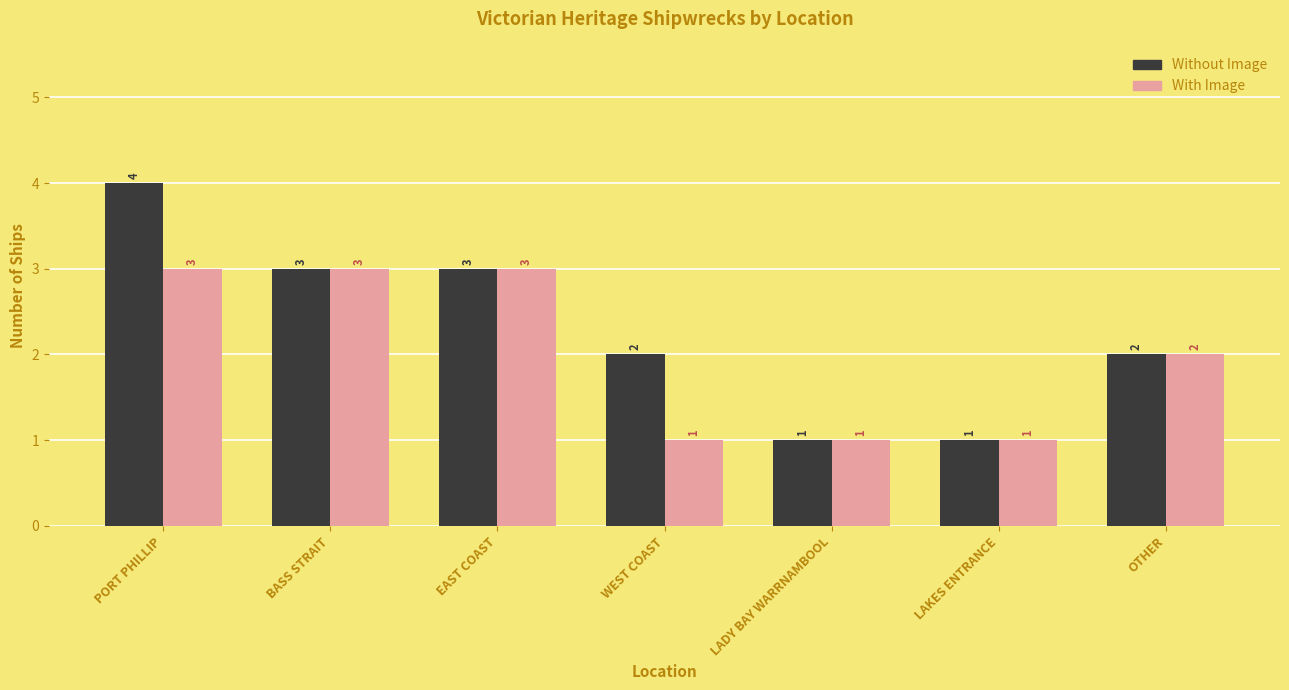

True or false: Without Image has a value of 5 at EAST COAST.

False